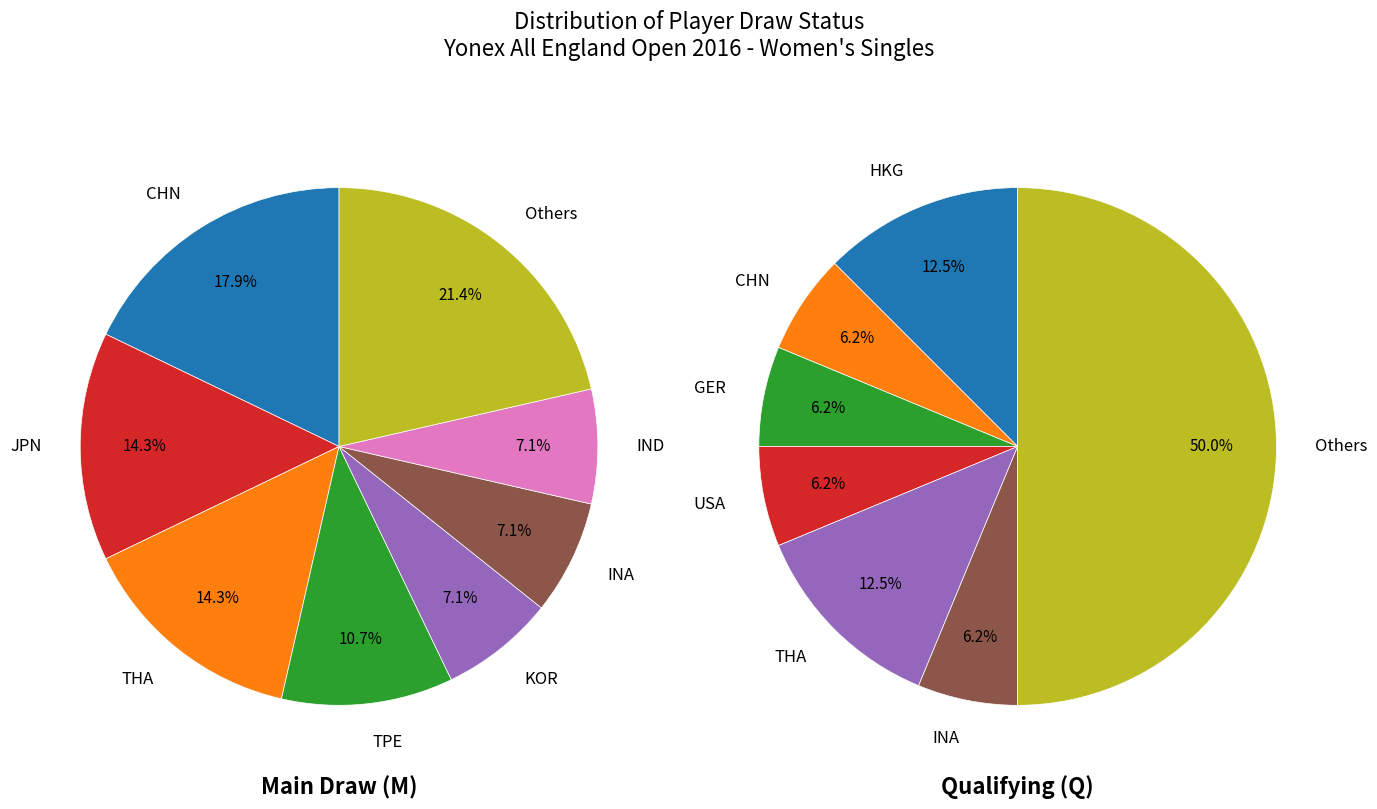

Is it true that R is 26% of the pie?

False